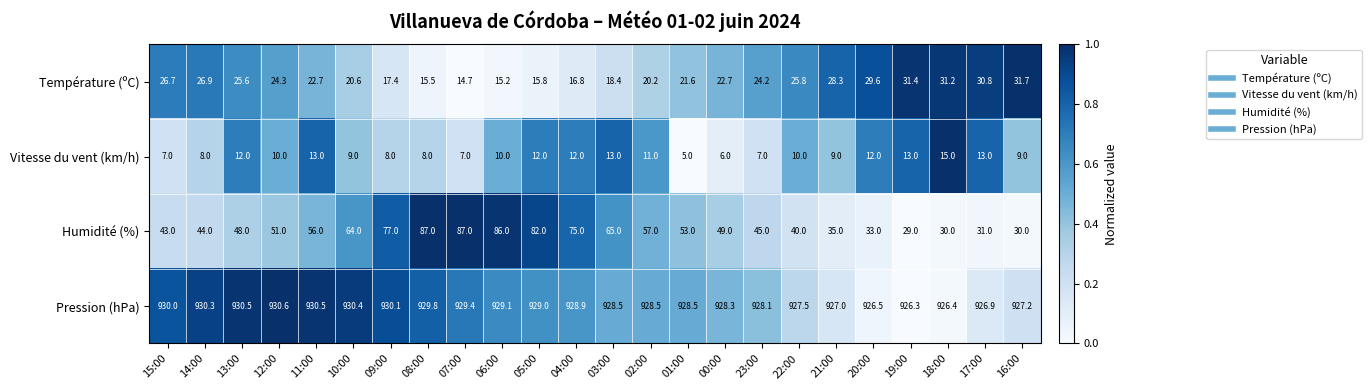

At how many categories does at least one series exceed 483?

24